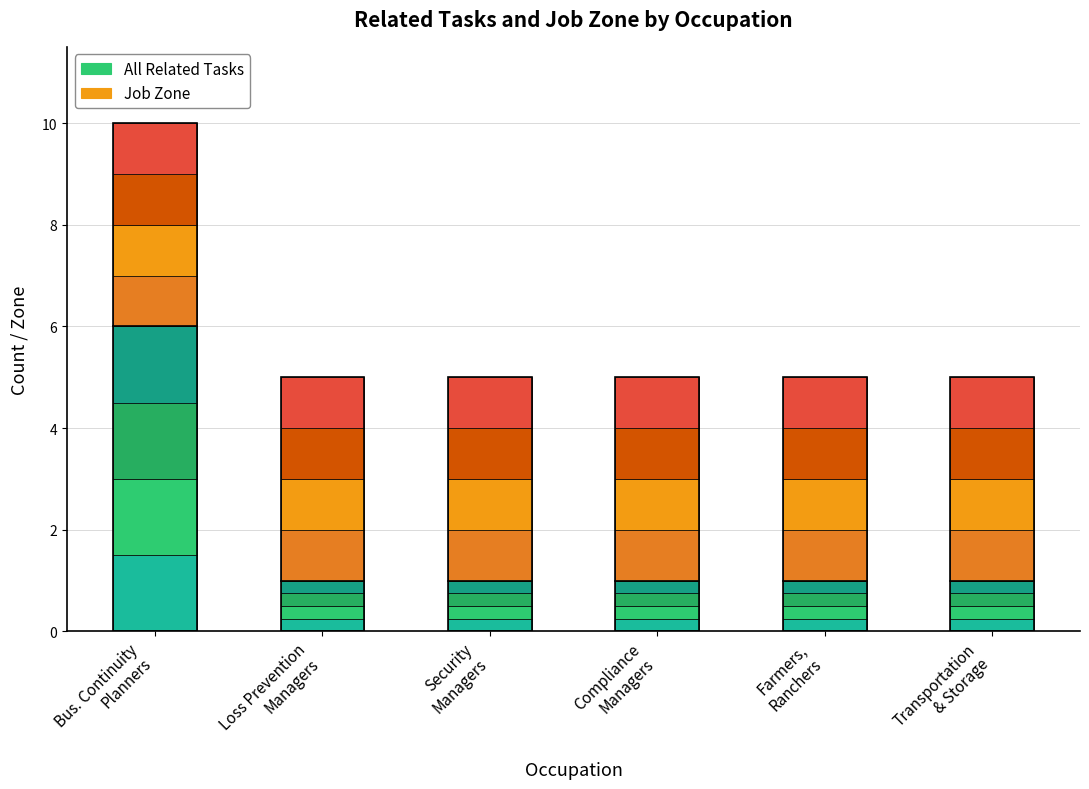

List the labels in order of value, largest first.

Bus. Continuity Planners, Loss Prevention Managers, Security Managers, Compliance Managers, Farmers, Ranchers, Transportation & Storage